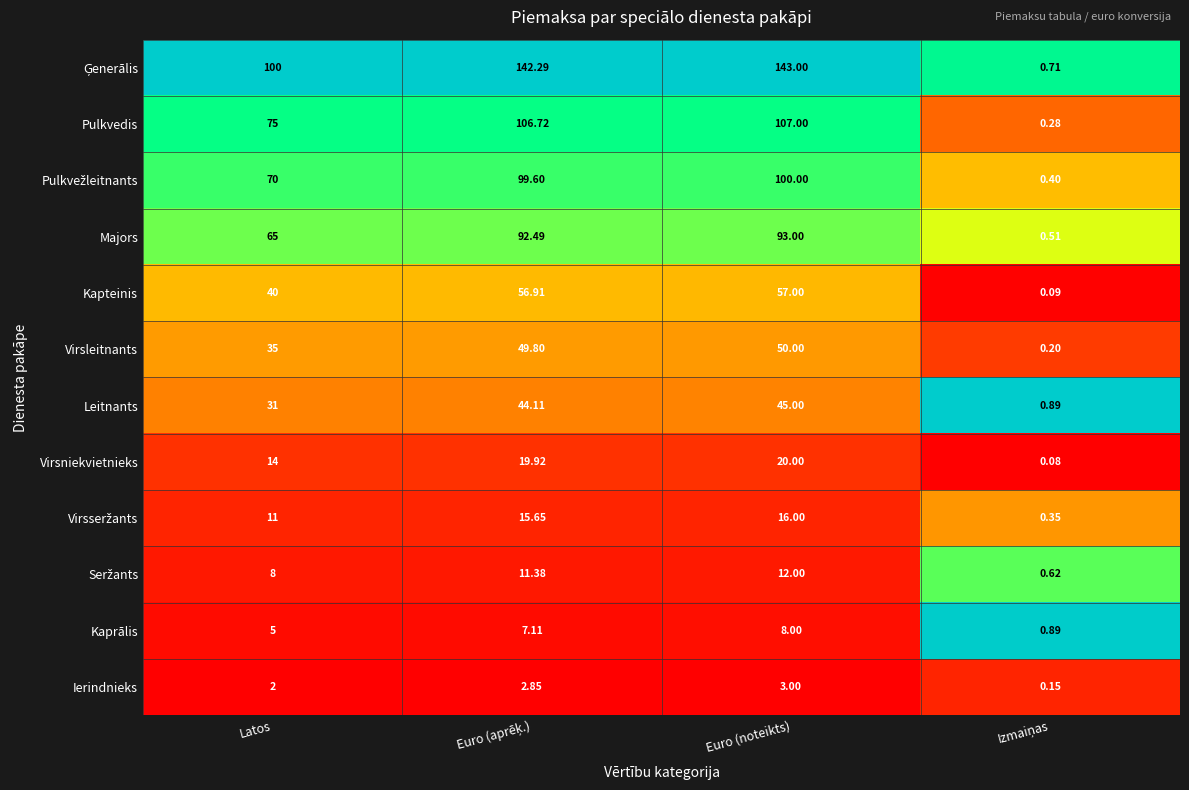

At which category is the sum across all series the highest?

Euro (noteikts)